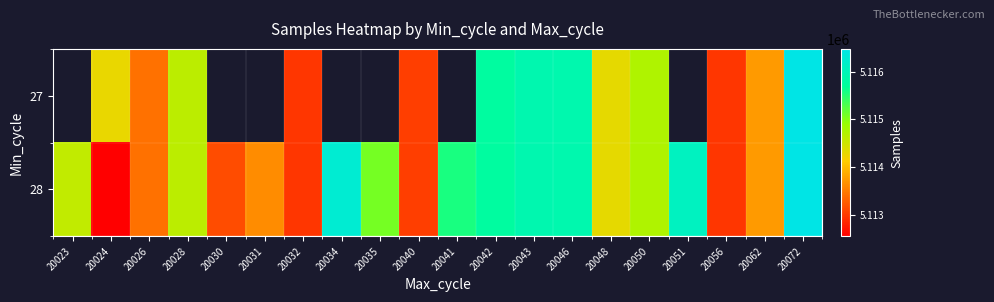

Which series has the largest range (max minus min)?

28